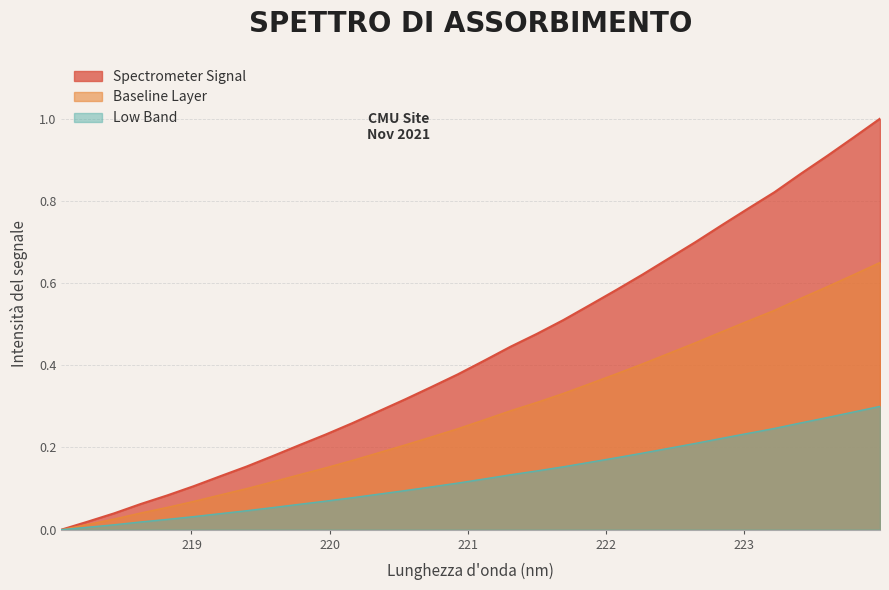

Does the chart display data point markers on the line(s)?

No